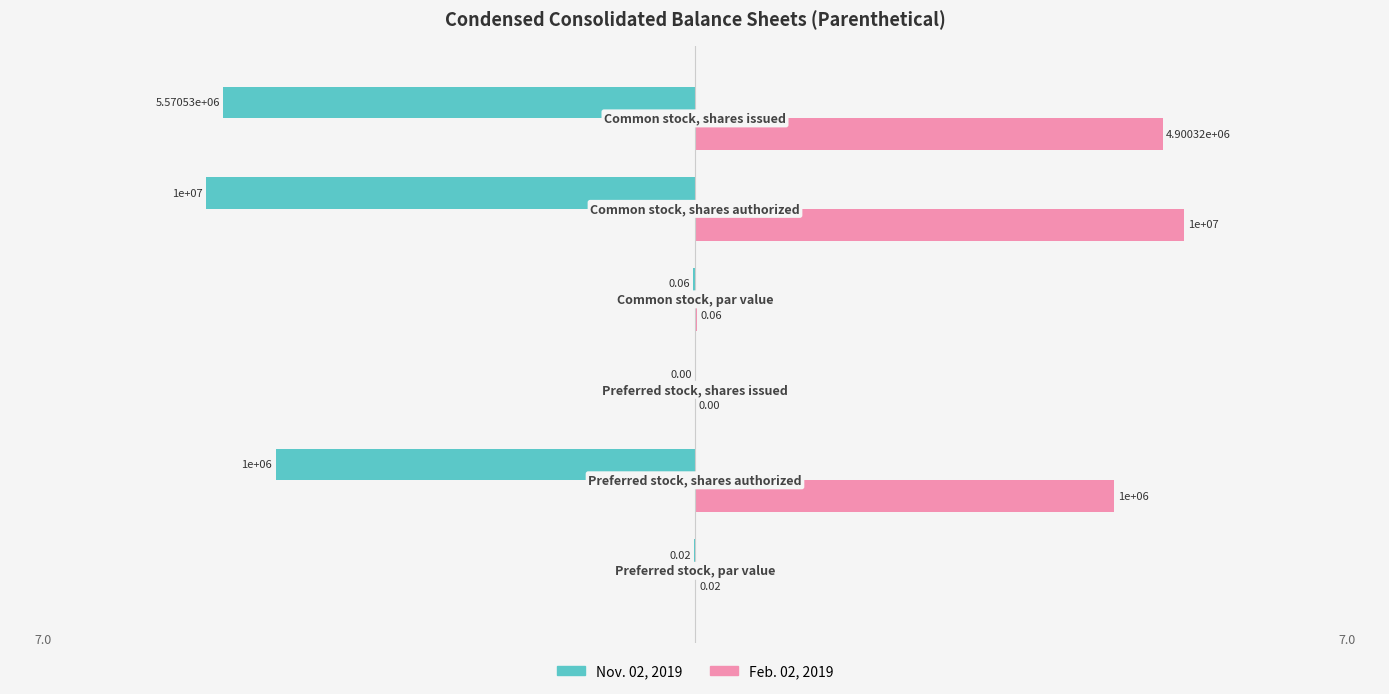

Which series has the largest total across all categories?

Feb. 02, 2019